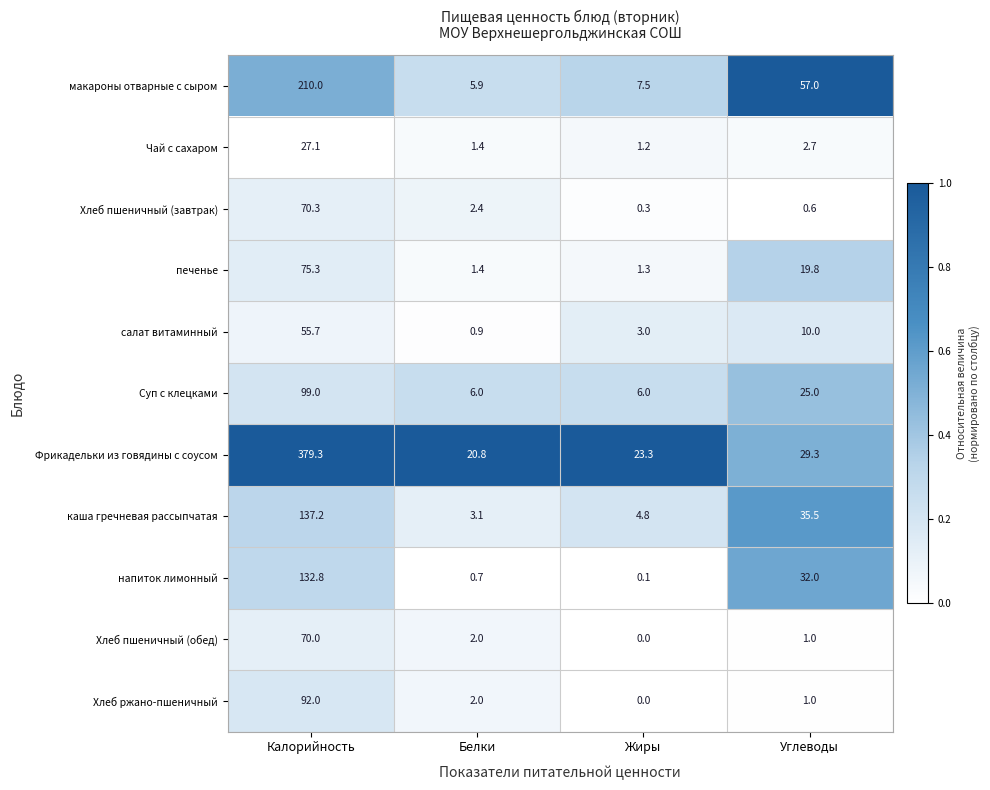

Is the value of Суп с клецками at Калорийность greater than the value of макароны отварные с сыром at Жиры?

Yes